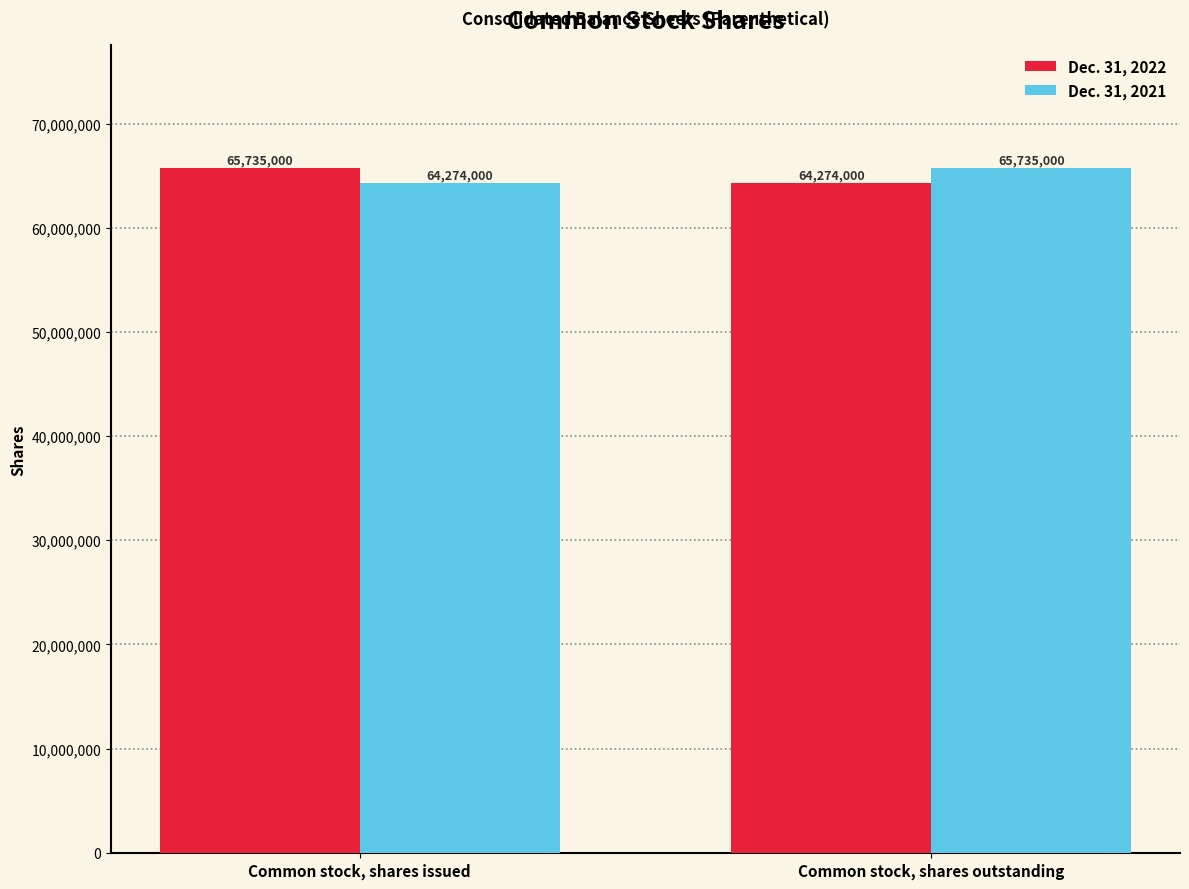

What is the spread (max minus min) of values at Common stock, shares outstanding?

1461000